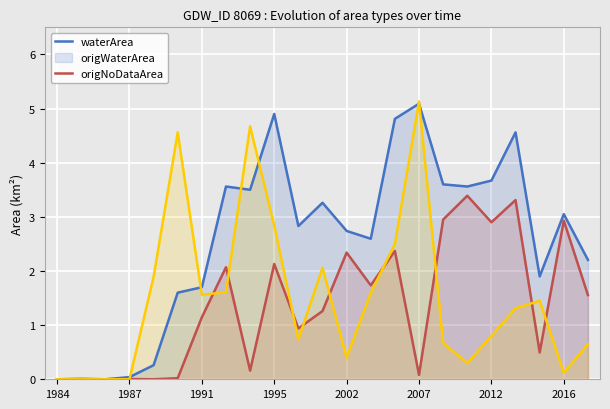

What is the maximum value shown in the chart?

5.1